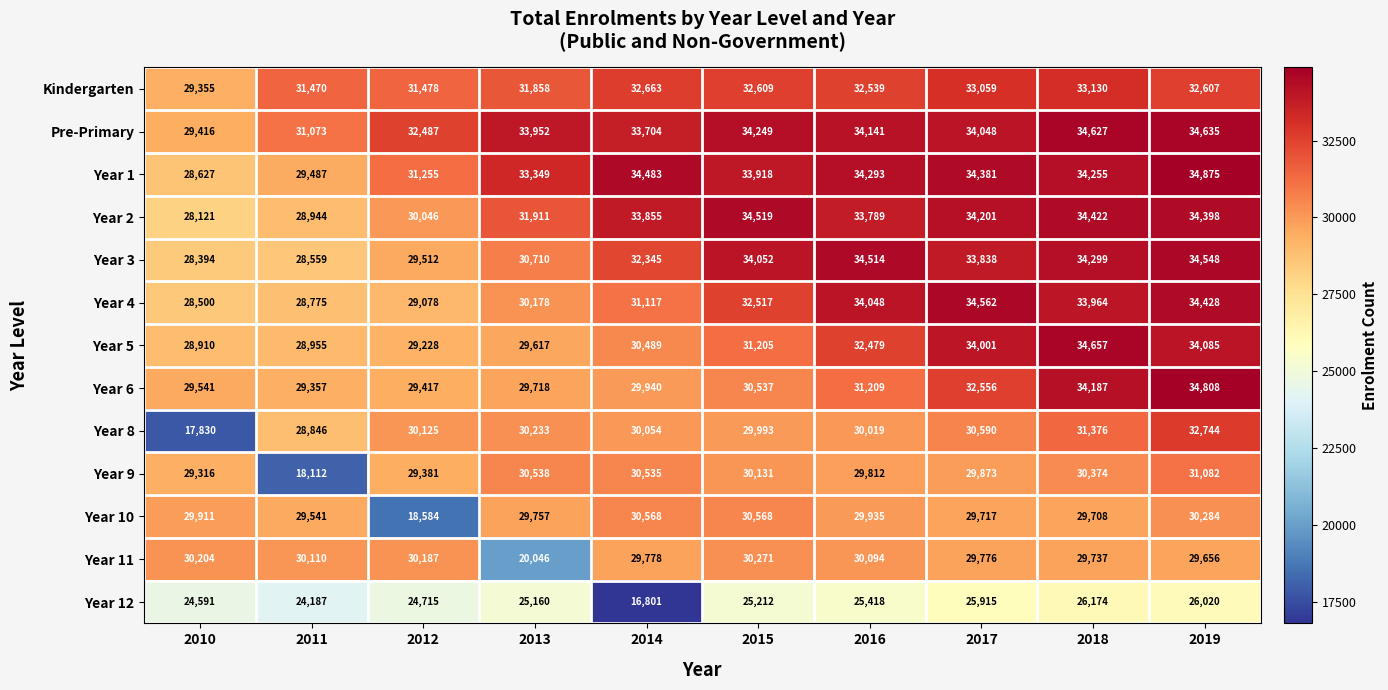

At which category is the sum across all series the highest?

2019